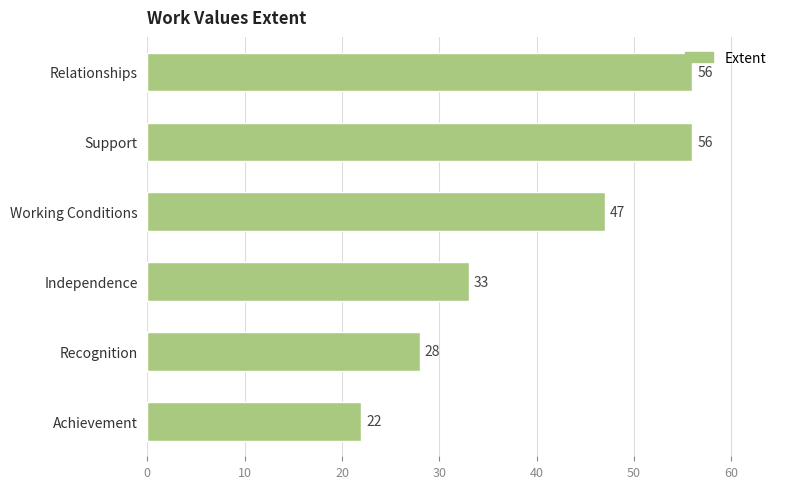

Reading bottom to top, list all the values displayed in this chart.

22	28	33	47	56	56